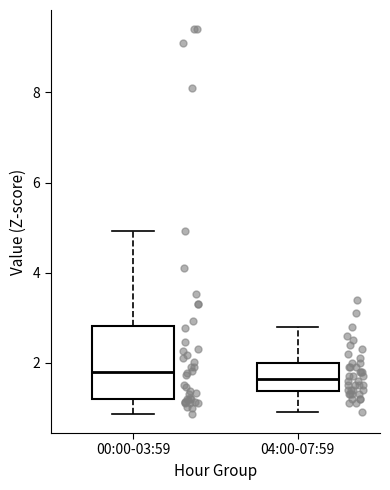

Where is the lower edge of the box for 04:00-07:59 on the y-axis? The values are not printed on the chart, so give them approximately, as read against the axis.

1.4